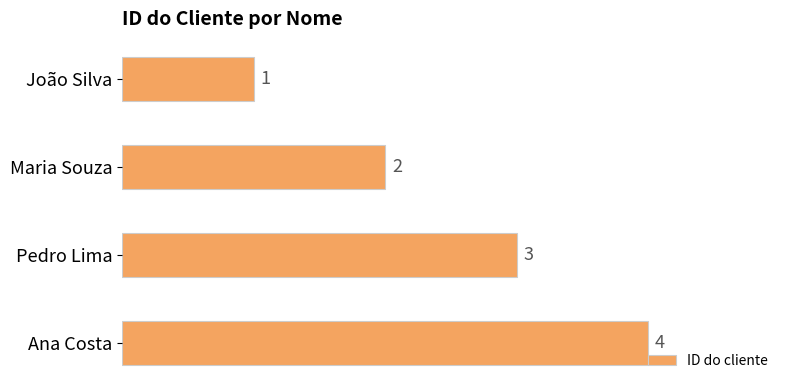

What is the difference between the maximum and minimum values?

3